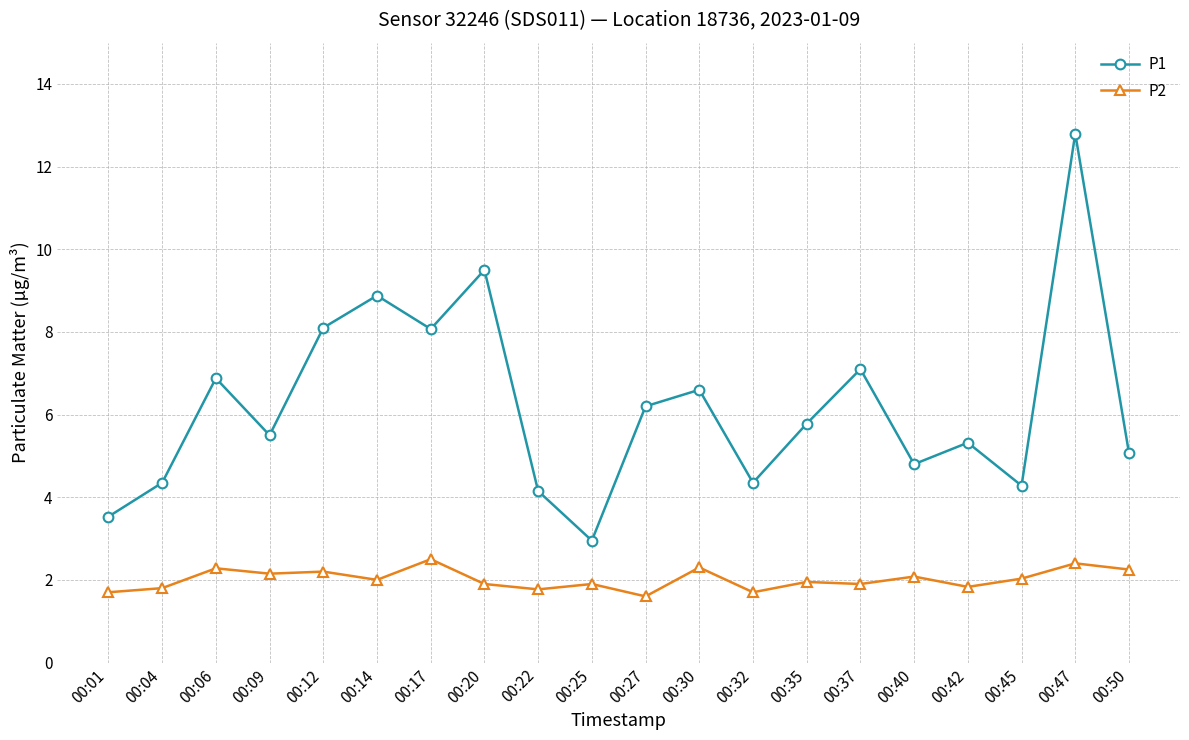

What is the total value across all series at 00:30?

8.9